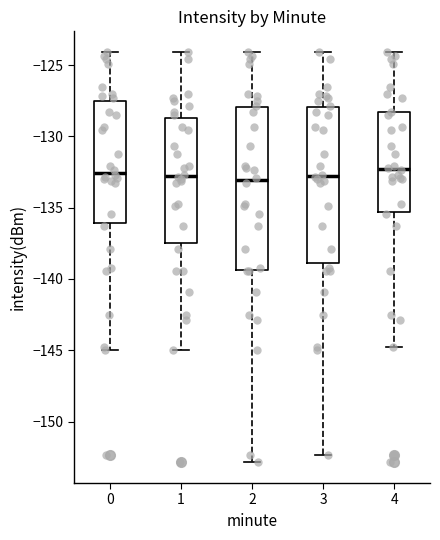

Where does the lower whisker of the box at x = 3 end on the y-axis? The values are not printed on the chart, so give them approximately, as read against the axis.

-152.5